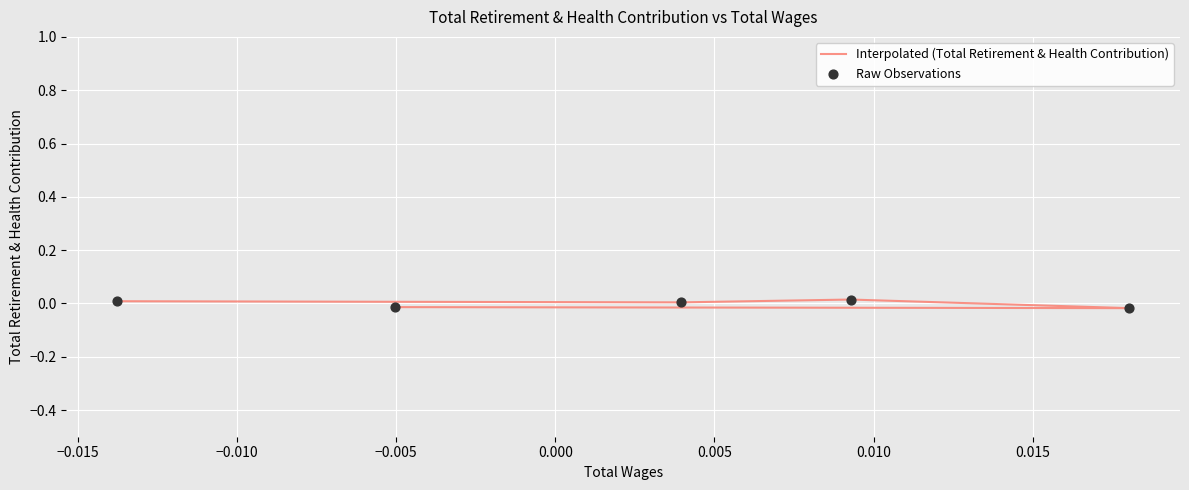

Which series contains the highest Y value?

Interpolated (Total Retirement & Health Contribution)